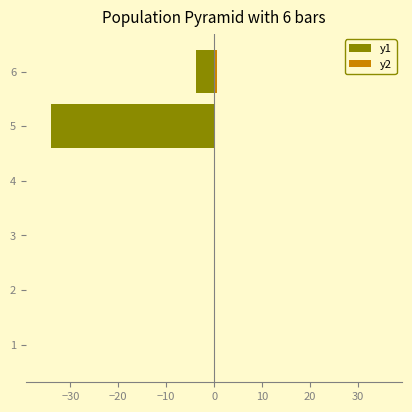

What are all the series names shown in the legend?

y1, y2